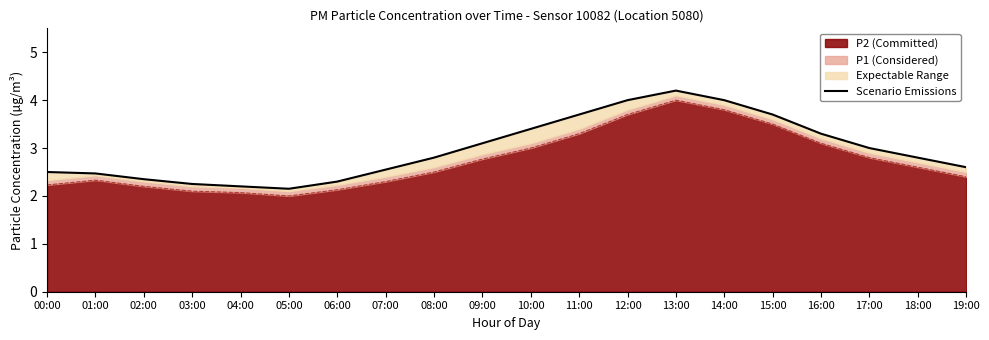

True or false: there are more than 2 points higher than both neighbors.

False